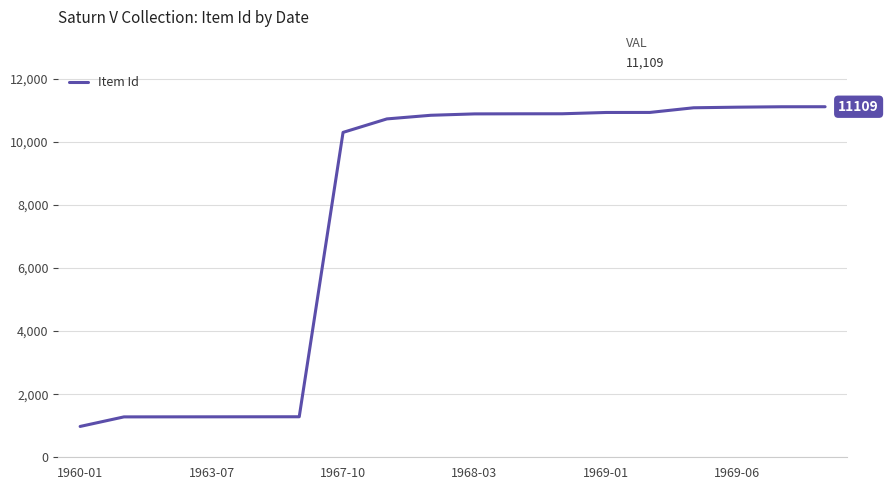

What is the smallest value displayed?

977